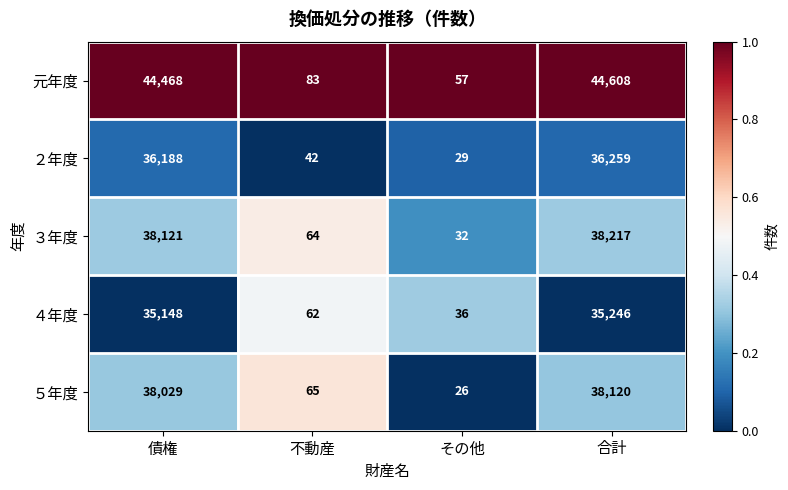

Reading right to left, what are all the values shown in this chart?

元年度: 合計=44608	その他=57	不動産=83	債権=44468
２年度: 合計=36259	その他=29	不動産=42	債権=36188
３年度: 合計=38217	その他=32	不動産=64	債権=38121
４年度: 合計=35246	その他=36	不動産=62	債権=35148
５年度: 合計=38120	その他=26	不動産=65	債権=38029